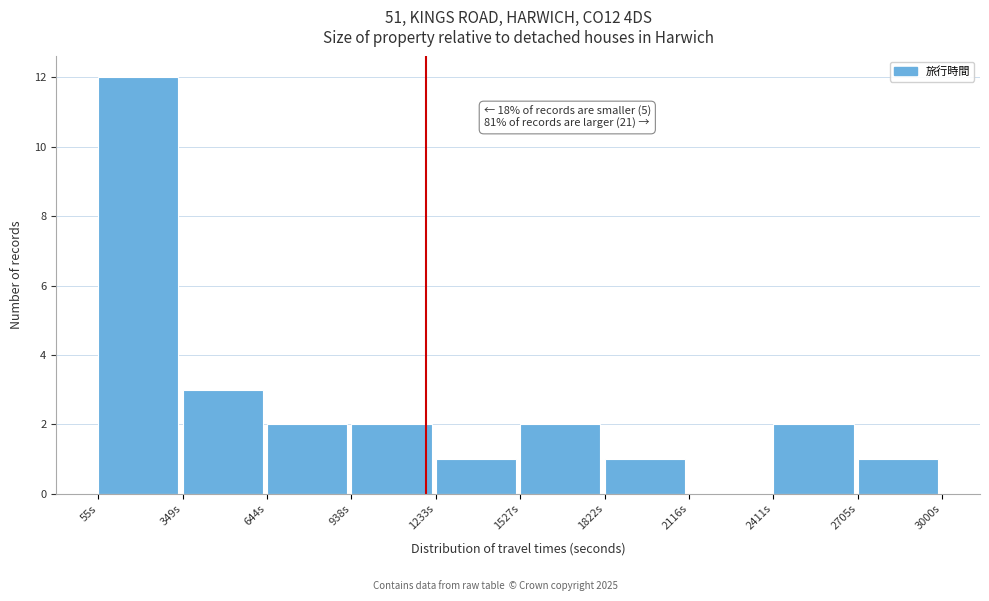

Which range on the x-axis has the tallest bar?

50 to 350